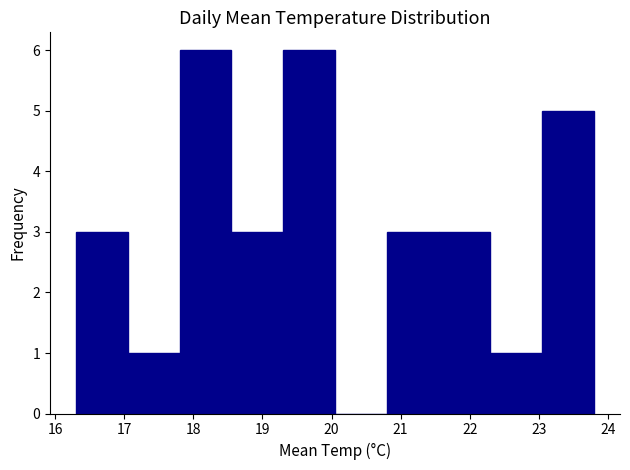

What is the height of the bar covering 16.30 to 17.05 on the x-axis? Neither the bar edges nor the heights are printed on the chart, so give them approximately, as read against the axes.

3